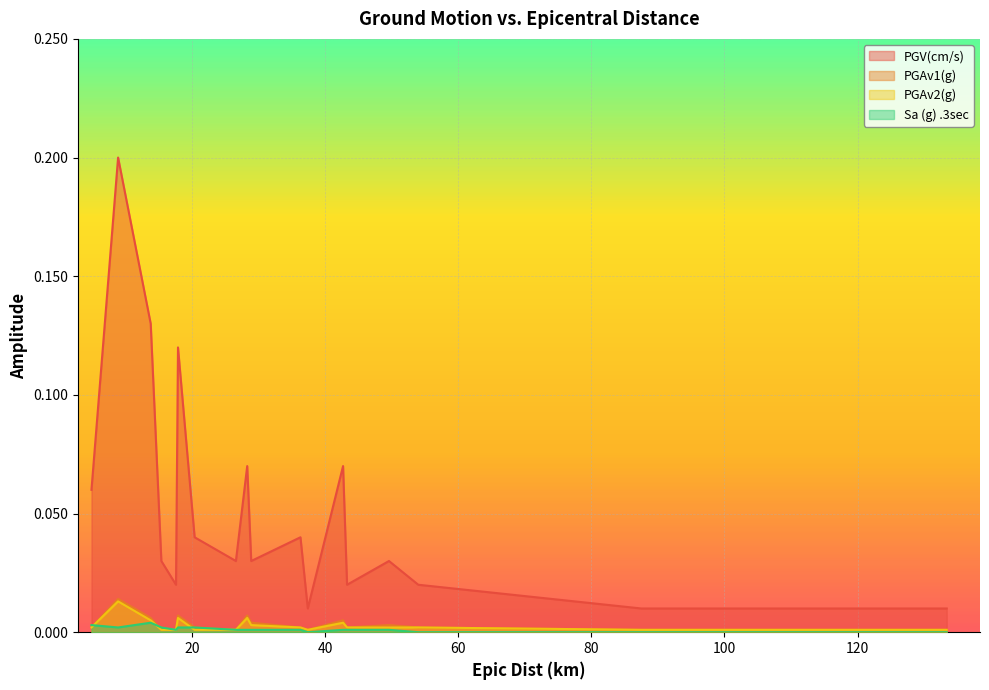

Which series has the largest total across all categories?

PGV(cm/s)